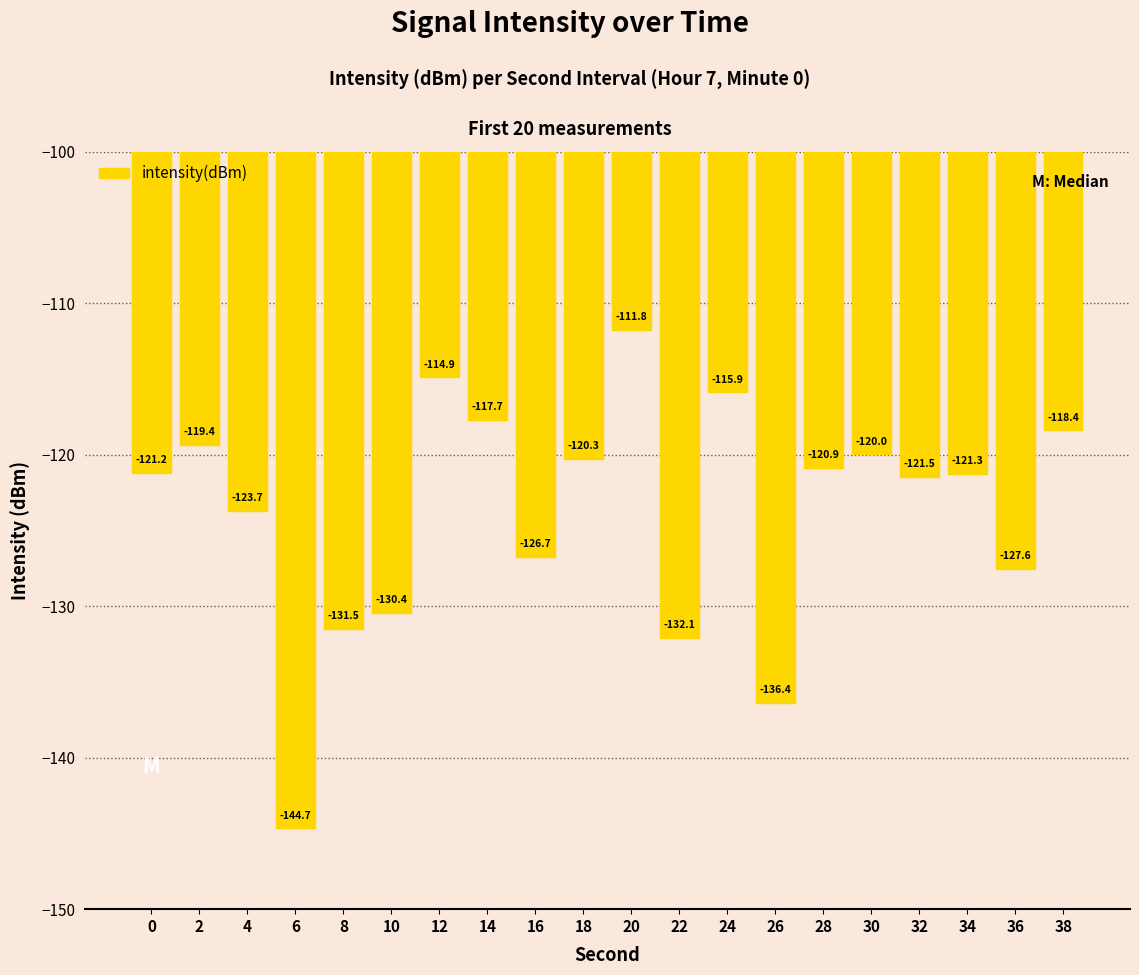

Where does the data first go above -121?

2